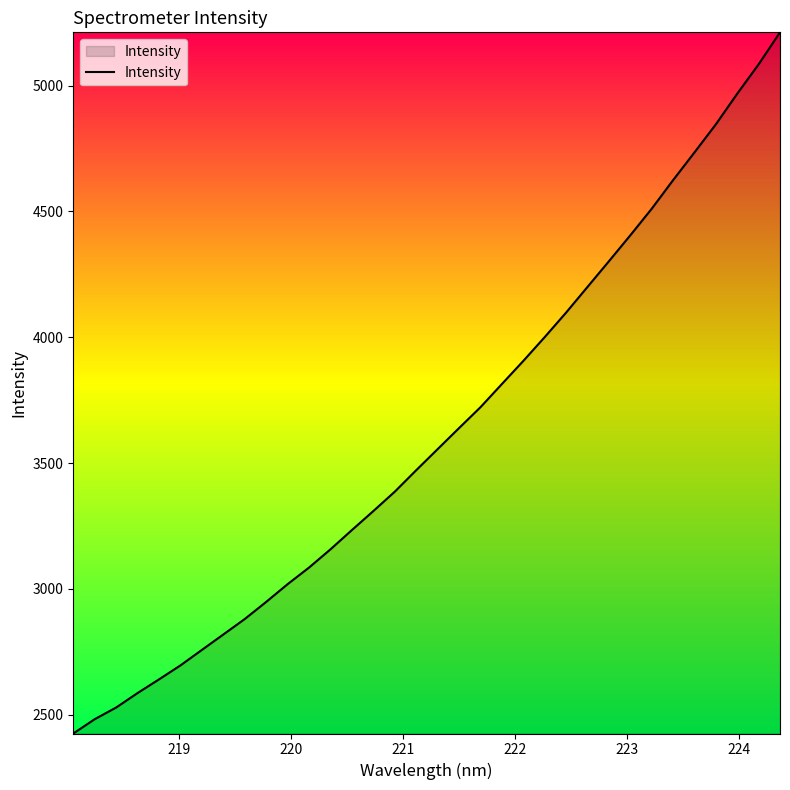

True or false: there are more than 1 points higher than both neighbors.

False